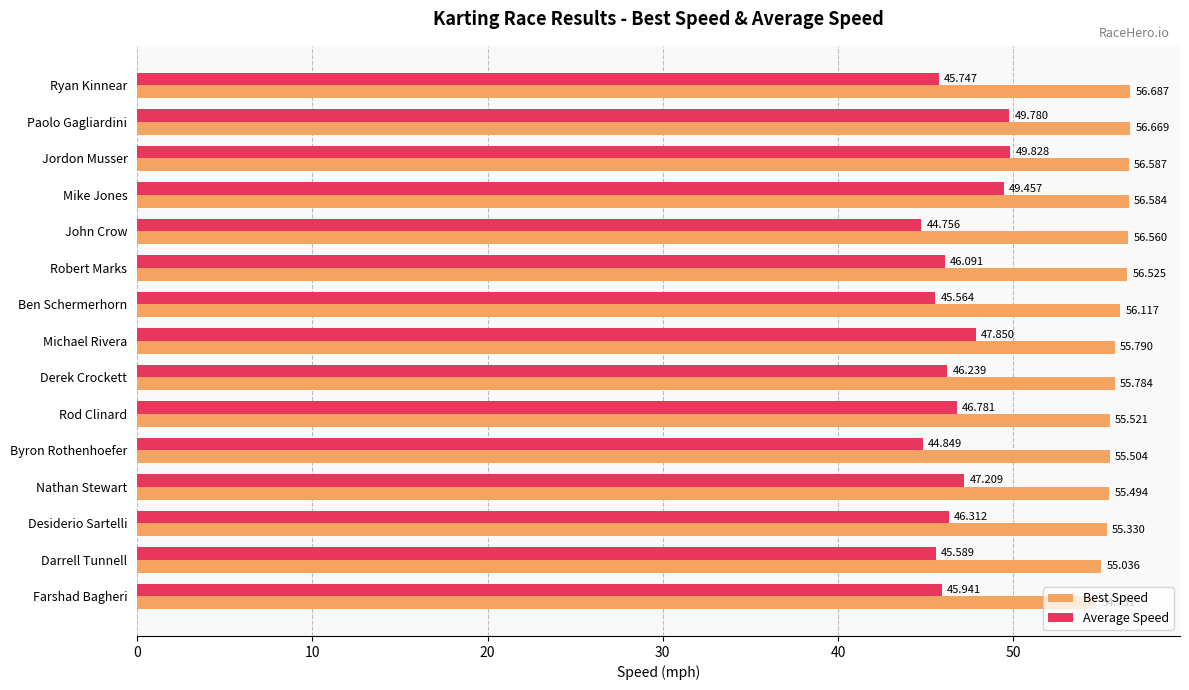

Which series has the largest range (max minus min)?

Average Speed